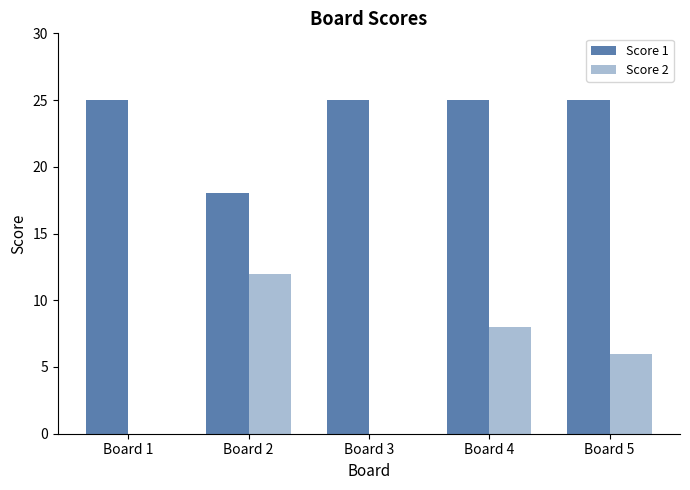

Is it true that Score 2 equals 11 at Board 5?

False